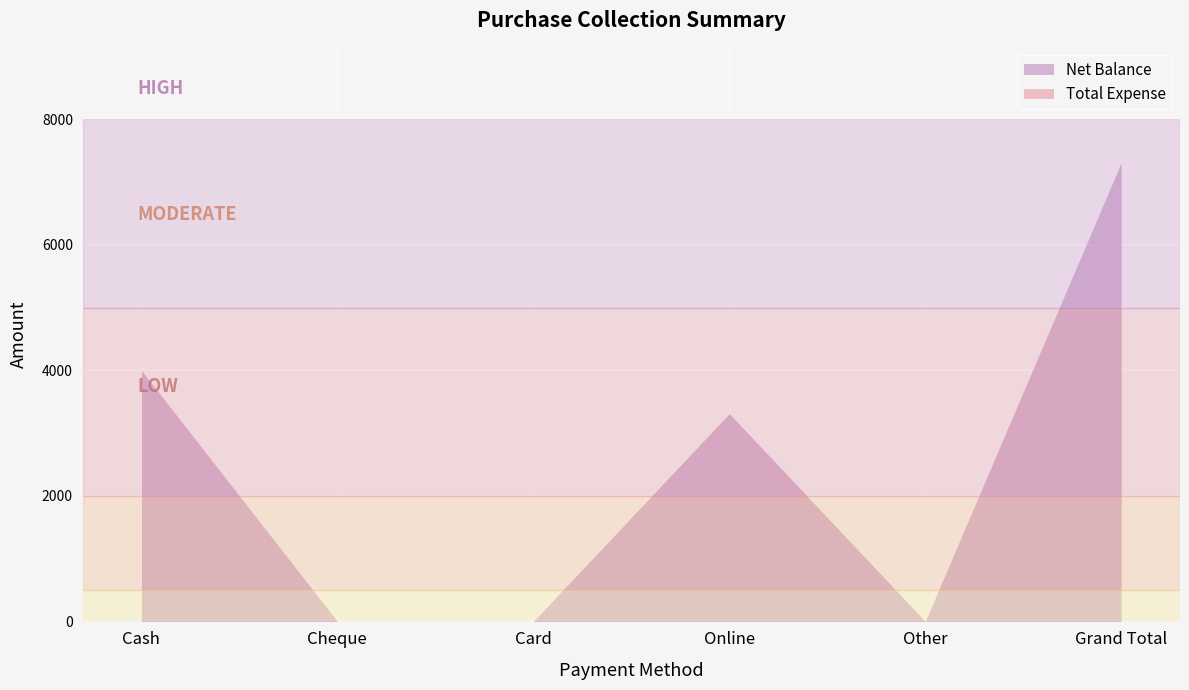

True or false: Total Expense and Net Balance intersect in this chart.

False